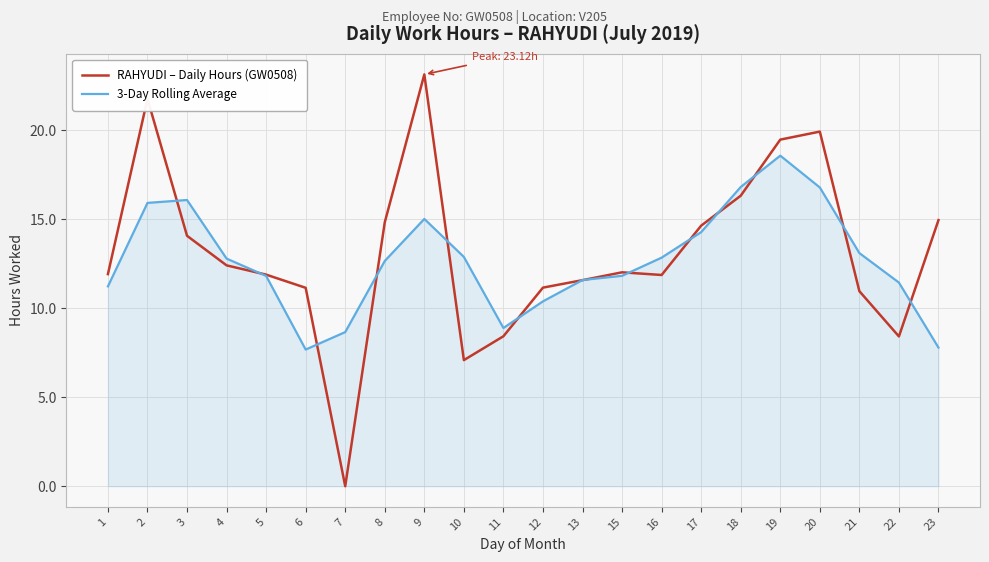

What are all the series names shown in the legend?

RAHYUDI – Daily Hours (GW0508), 3-Day Rolling Average